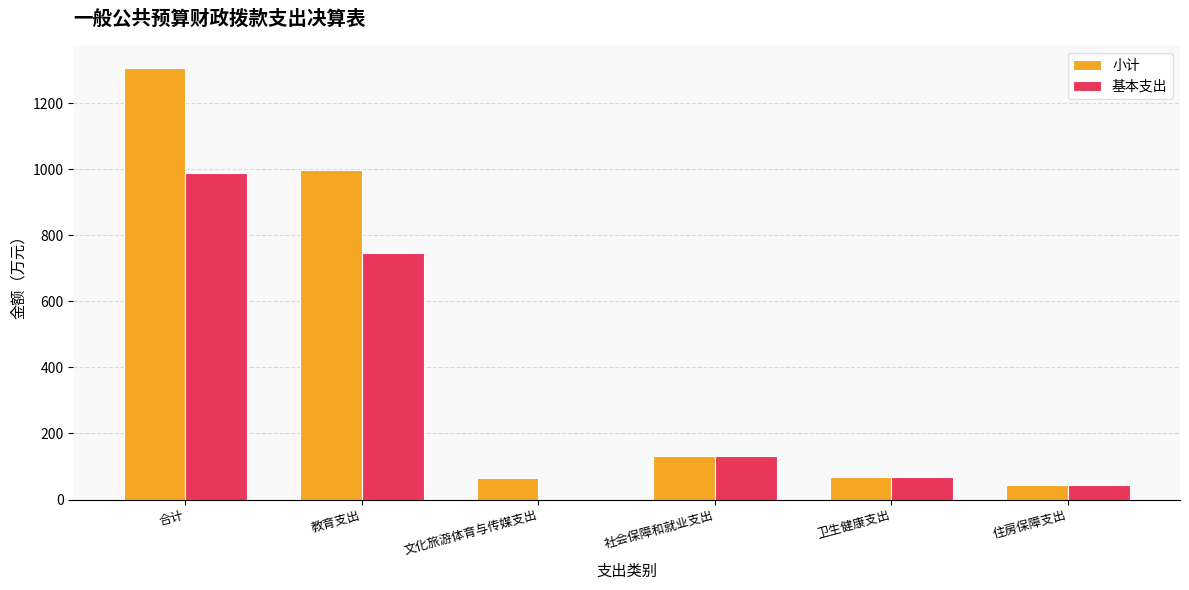

What is the sum of the 基本支出 values at 卫生健康支出 and 教育支出?

811.9